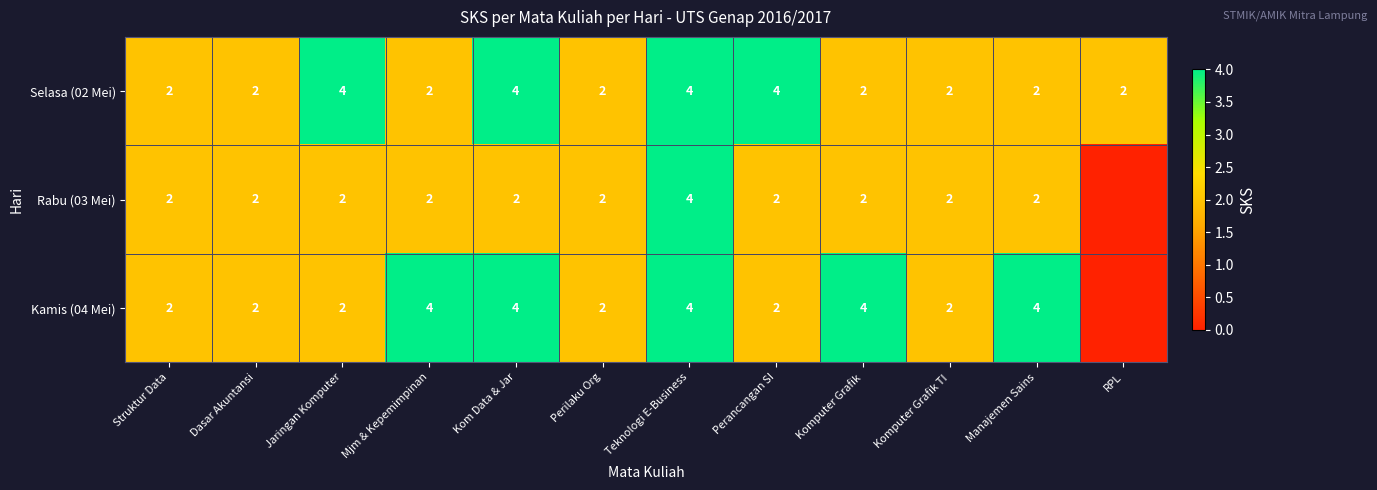

True or false: Selasa (02 Mei) has a value of 7 at Perancangan SI.

False